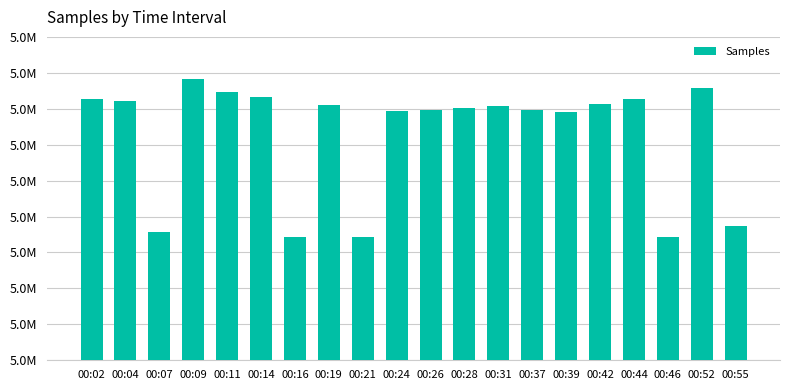

What is the value of the 7th bar from the left?

4997123